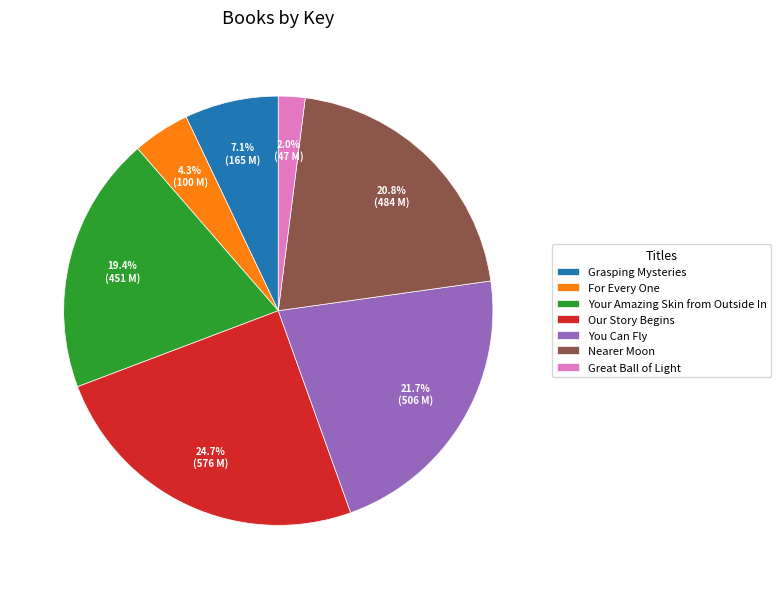

True or false: For Every One accounts for 16% of the total.

False